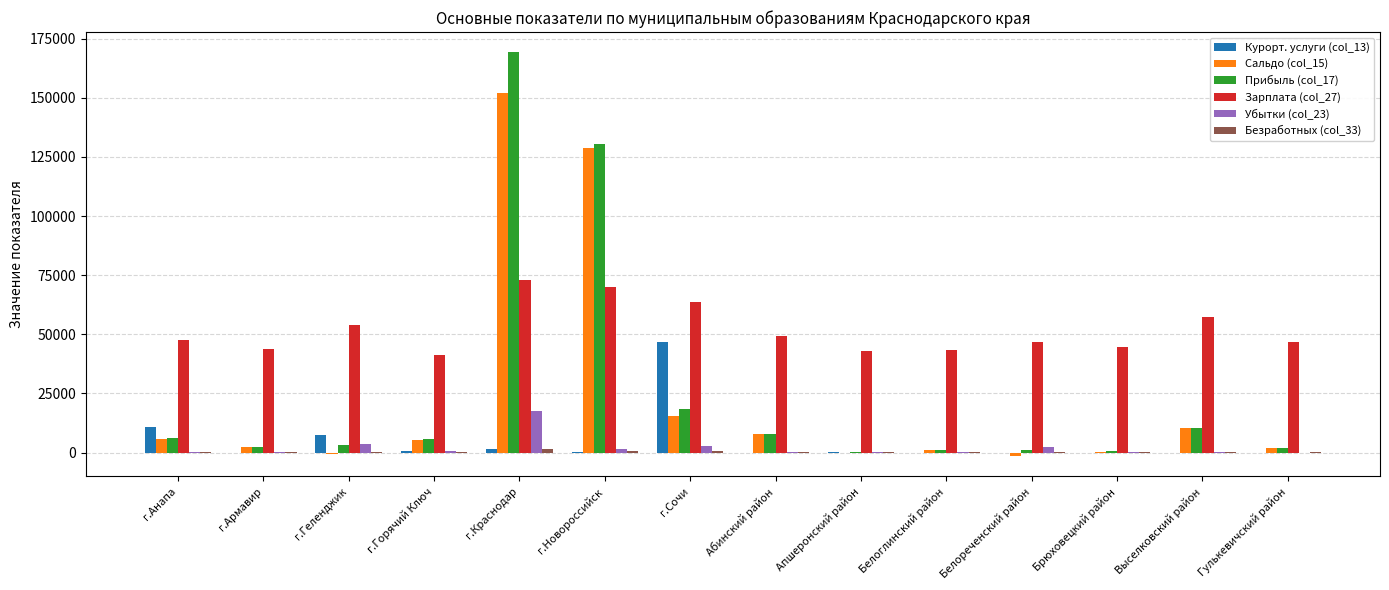

At which category is the sum across all series the highest?

г.Краснодар